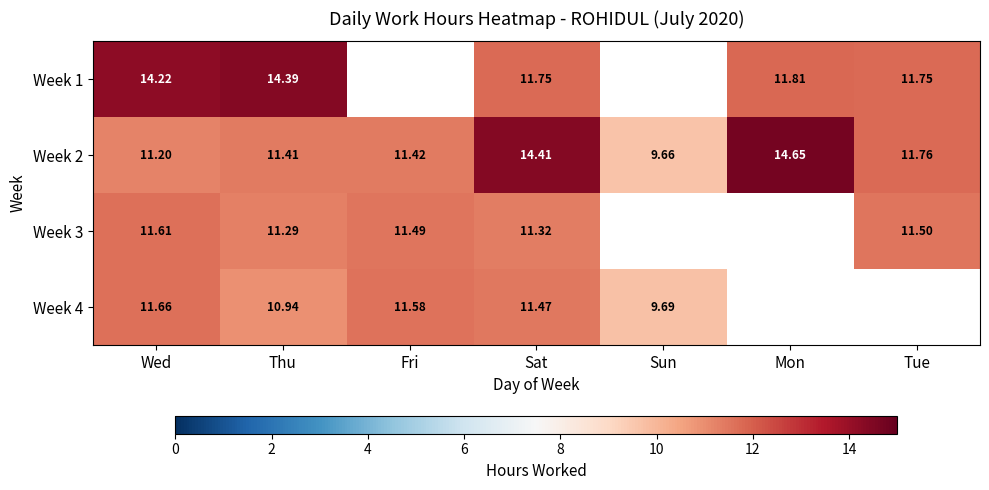

Where does the Week 2 series first go above 11?

Wed